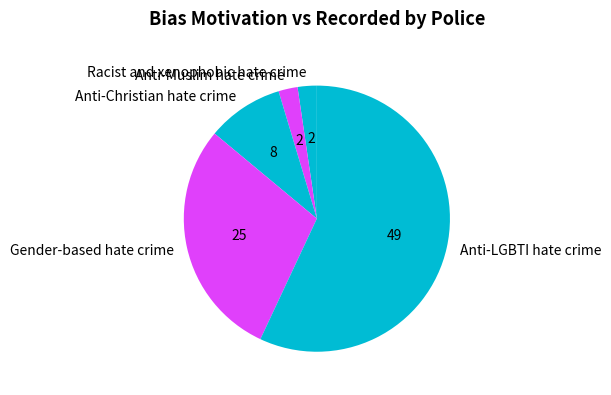

Which category has the biggest portion of the pie?

Anti-LGBTI hate crime